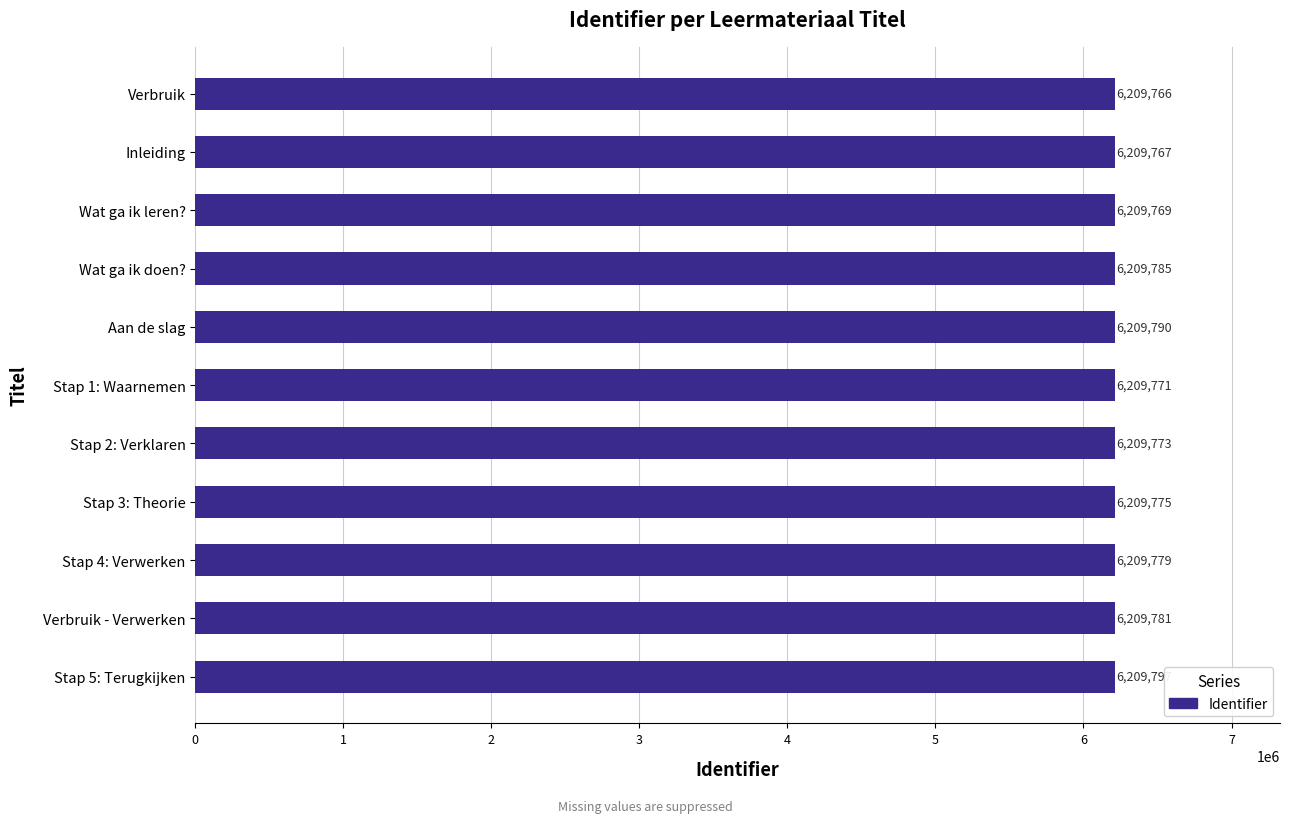

Count the number of data series in this chart.

1